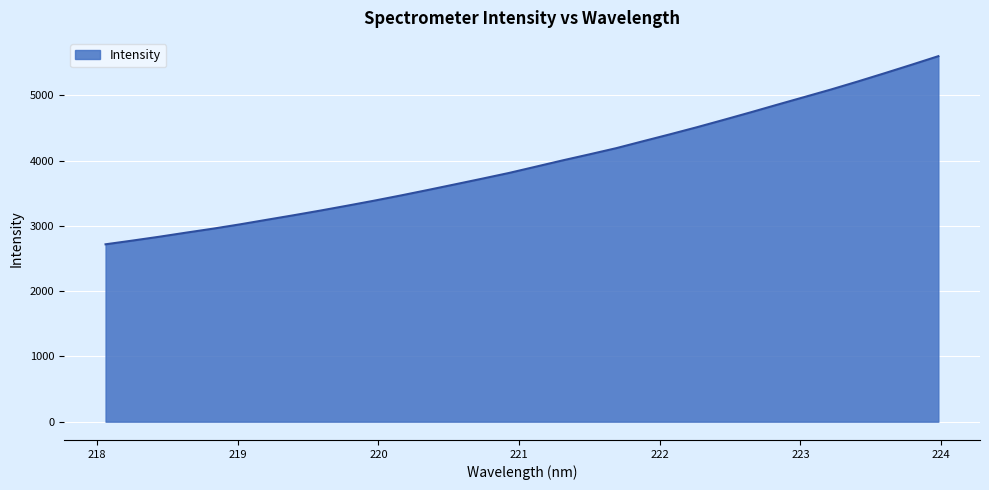

What is the greatest value displayed?

5599.7